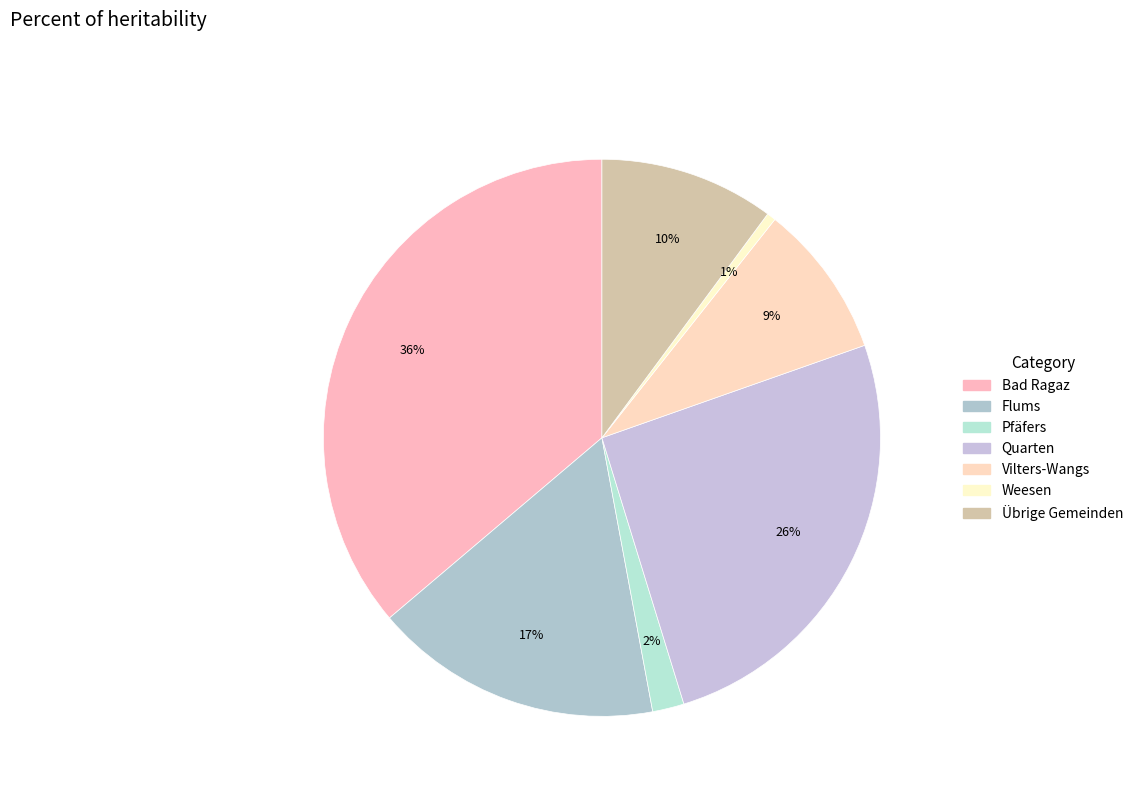

Combined, what portion of the pie is Vilters-Wangs and Pfäfers?

10.8%